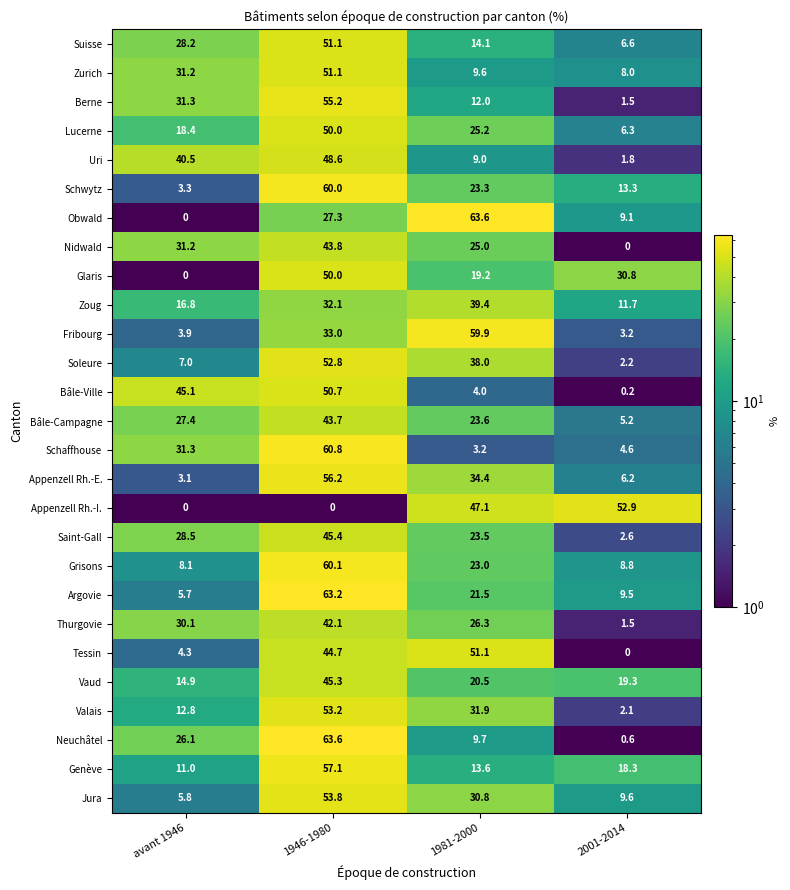

What is the difference between the maximum and minimum values in the Neuchâtel series?

63.0